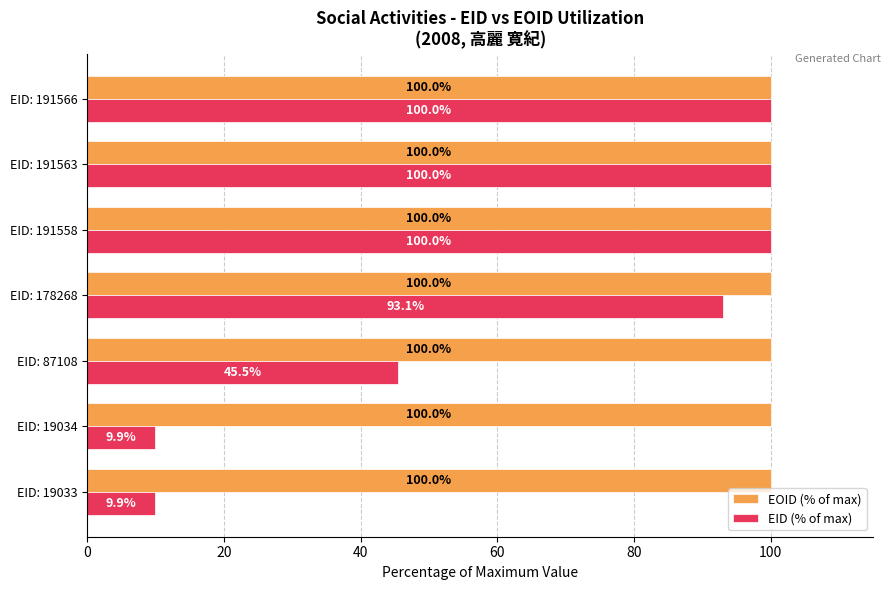

Rank the series by their average value, from lowest to highest.

EID (% of max), EOID (% of max)